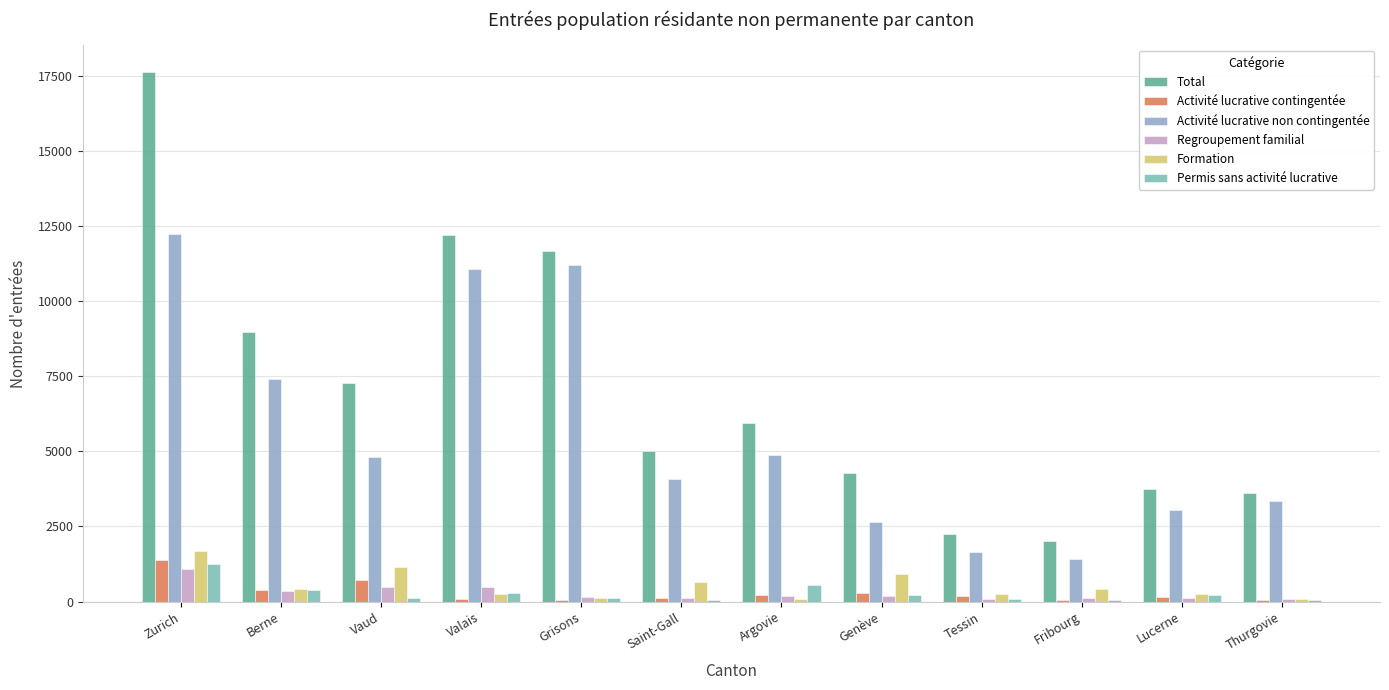

Reading right to left, transcribe all the data shown in this chart.

Total: Thurgovie=3614	Lucerne=3747	Fribourg=2030	Tessin=2235	Genève=4278	Argovie=5934	Saint-Gall=5019	Grisons=11653	Valais=12201	Vaud=7285	Berne=8980	Zurich=17640
Activité lucrative contingentée: Thurgovie=45	Lucerne=136	Fribourg=58	Tessin=174	Genève=296	Argovie=227	Saint-Gall=114	Grisons=63	Valais=79	Vaud=706	Berne=382	Zurich=1386
Activité lucrative non contingentée: Thurgovie=3336	Lucerne=3031	Fribourg=1412	Tessin=1640	Genève=2648	Argovie=4884	Saint-Gall=4079	Grisons=11200	Valais=11078	Vaud=4824	Berne=7410	Zurich=12219
Regroupement familial: Thurgovie=90	Lucerne=108	Fribourg=103	Tessin=90	Genève=187	Argovie=196	Saint-Gall=107	Grisons=158	Valais=488	Vaud=486	Berne=363	Zurich=1088
Formation: Thurgovie=81	Lucerne=262	Fribourg=412	Tessin=262	Genève=920	Argovie=85	Saint-Gall=652	Grisons=117	Valais=261	Vaud=1138	Berne=425	Zurich=1697
Permis sans activité lucrative: Thurgovie=59	Lucerne=209	Fribourg=45	Tessin=69	Genève=227	Argovie=541	Saint-Gall=64	Grisons=115	Valais=289	Vaud=128	Berne=400	Zurich=1249